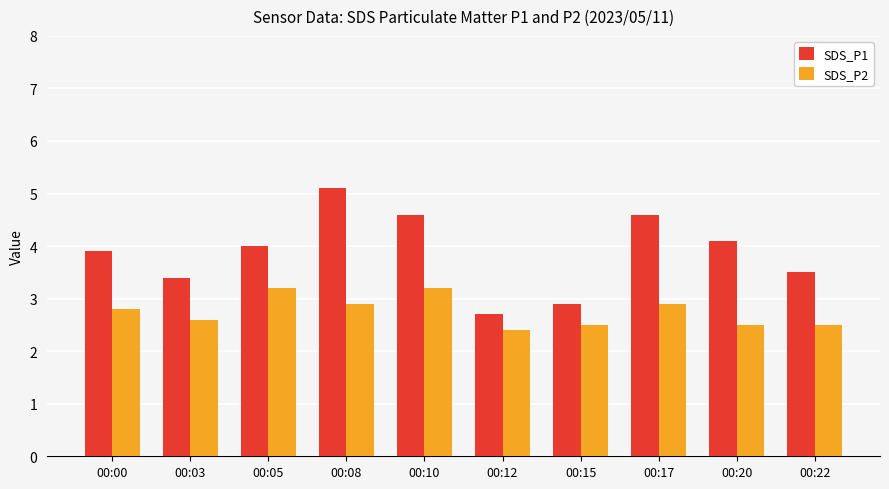

What is the average value of the SDS_P1 series?

3.9